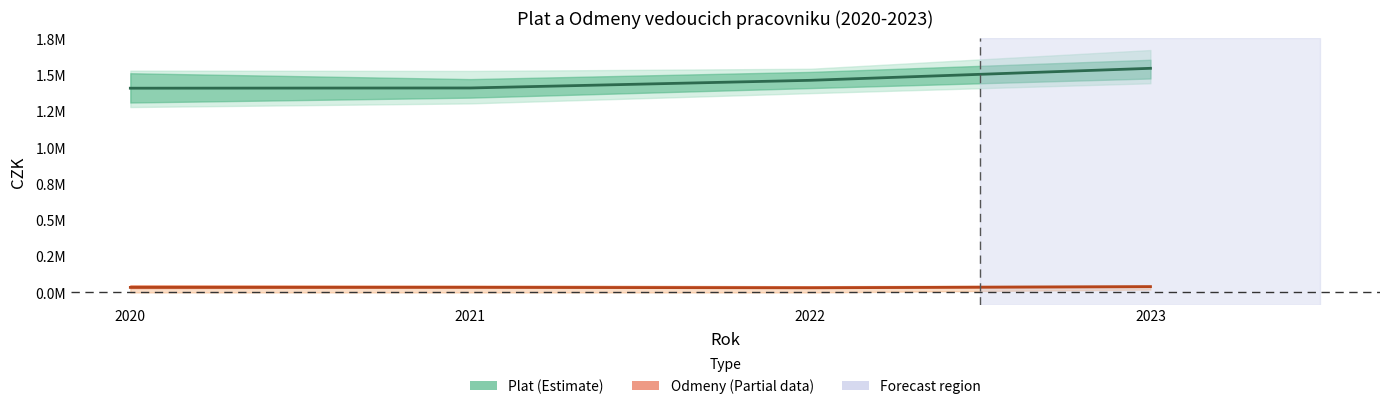

The value of Plat (Estimate) at 2022 is 2541129.7. True or false?

False